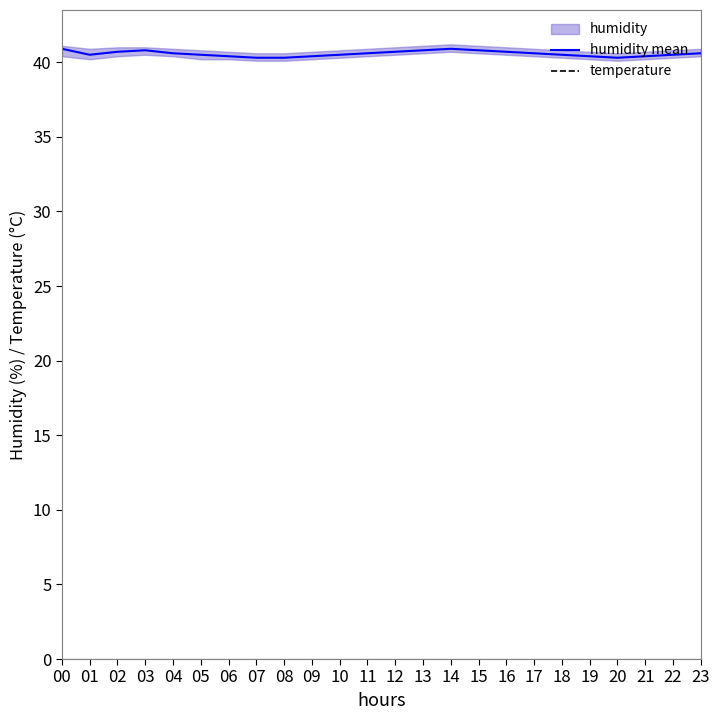

True or false: temperature and humidity mean intersect in this chart.

False